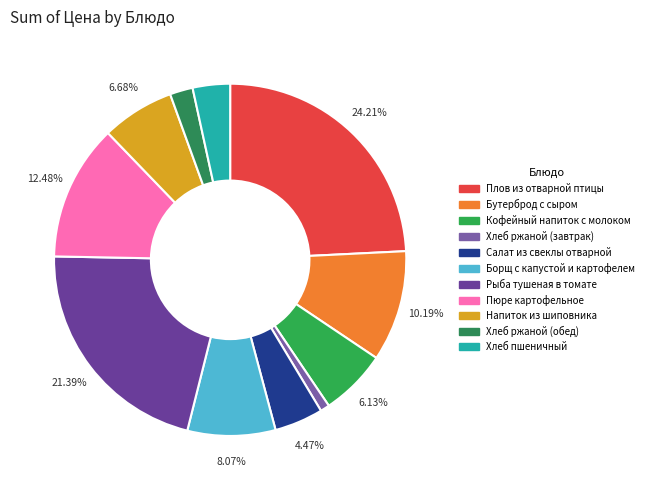

To the nearest percent, what is the average slice percentage?

9%